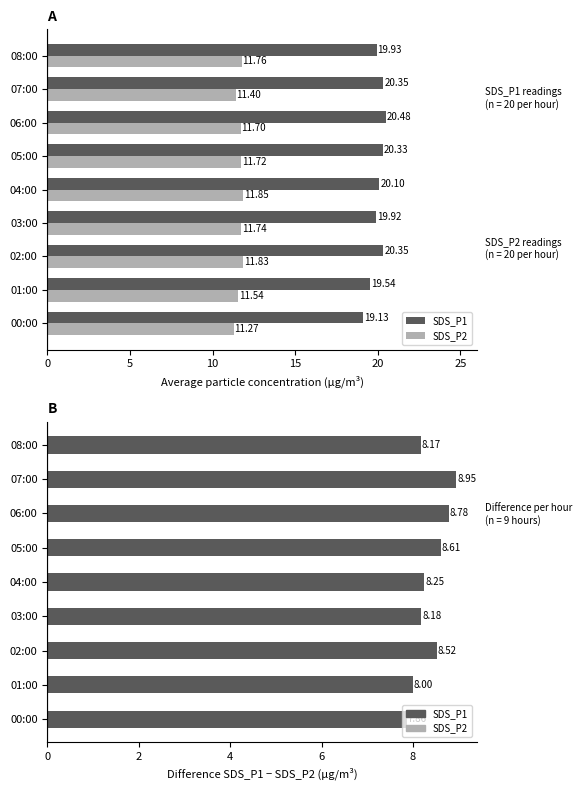

Rank the series by their maximum value, from highest to lowest.

SDS_P1, SDS_P2, SDS_P1 − SDS_P2